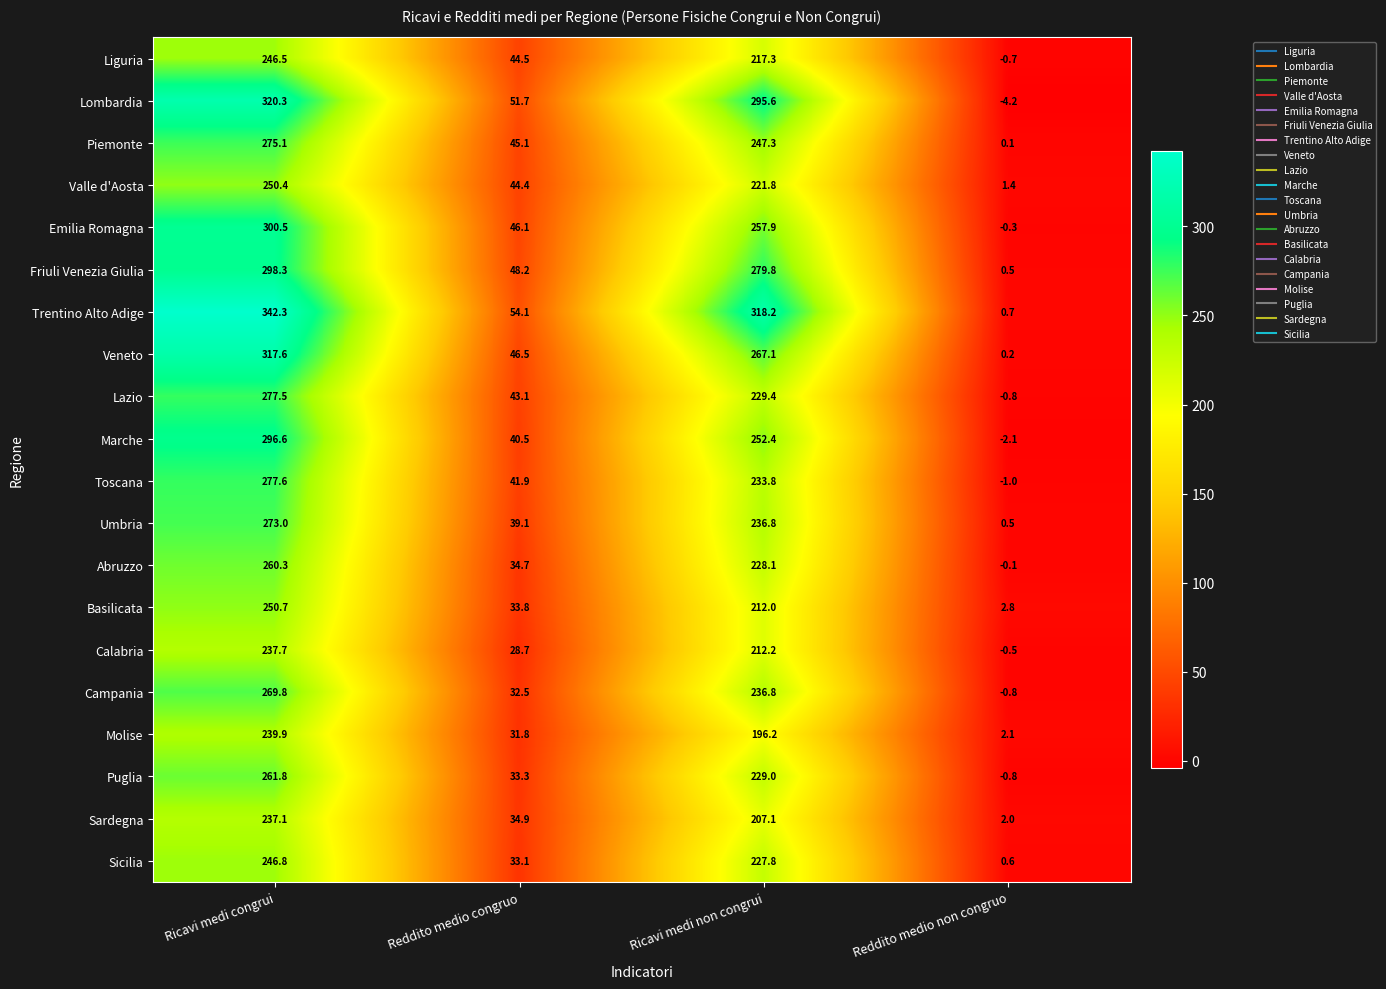

What is the difference between the Marche values at Ricavi medi congrui and Reddito medio congruo?

256.1